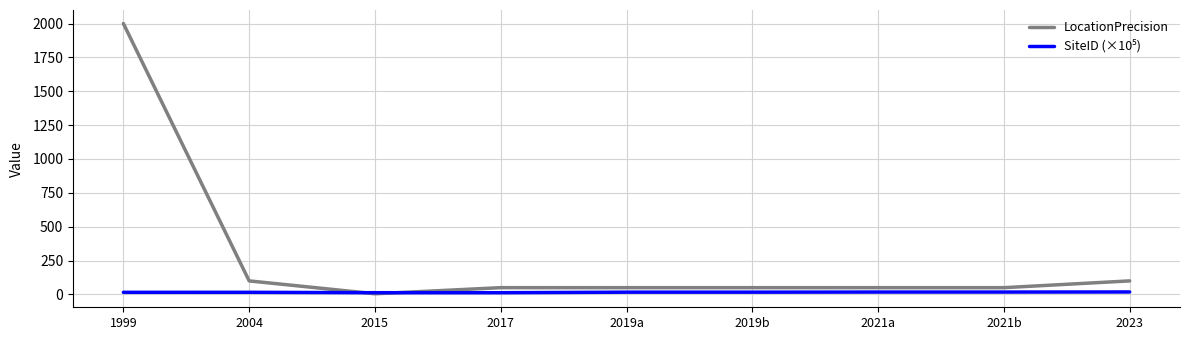

Which label corresponds to the largest value in the chart?

1999